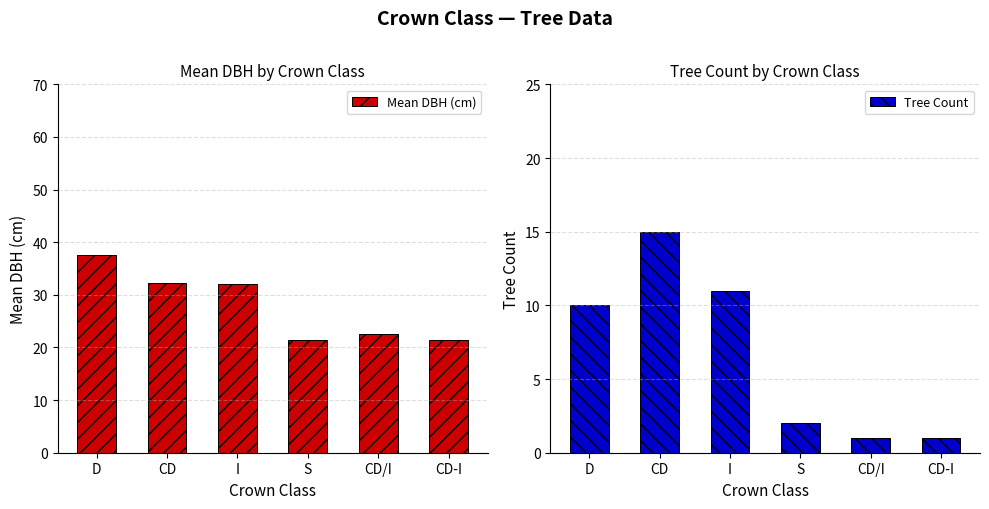

What is the sum of all Mean DBH (cm) values?

167.3